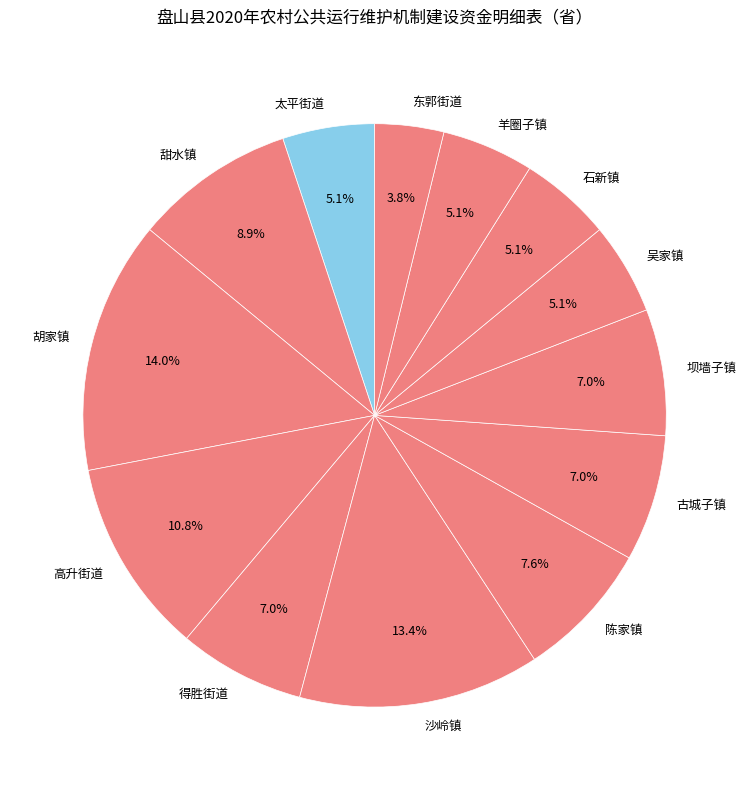

Is it true that 胡家镇 is 1% of the pie?

False